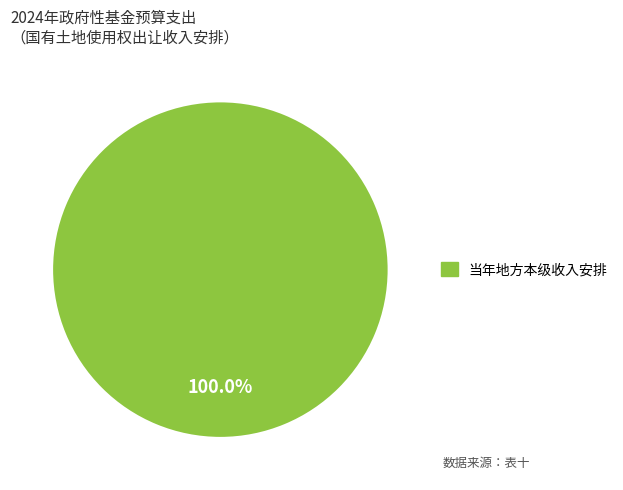

Rank the categories by value from highest to lowest.

当年地方本级收入安排